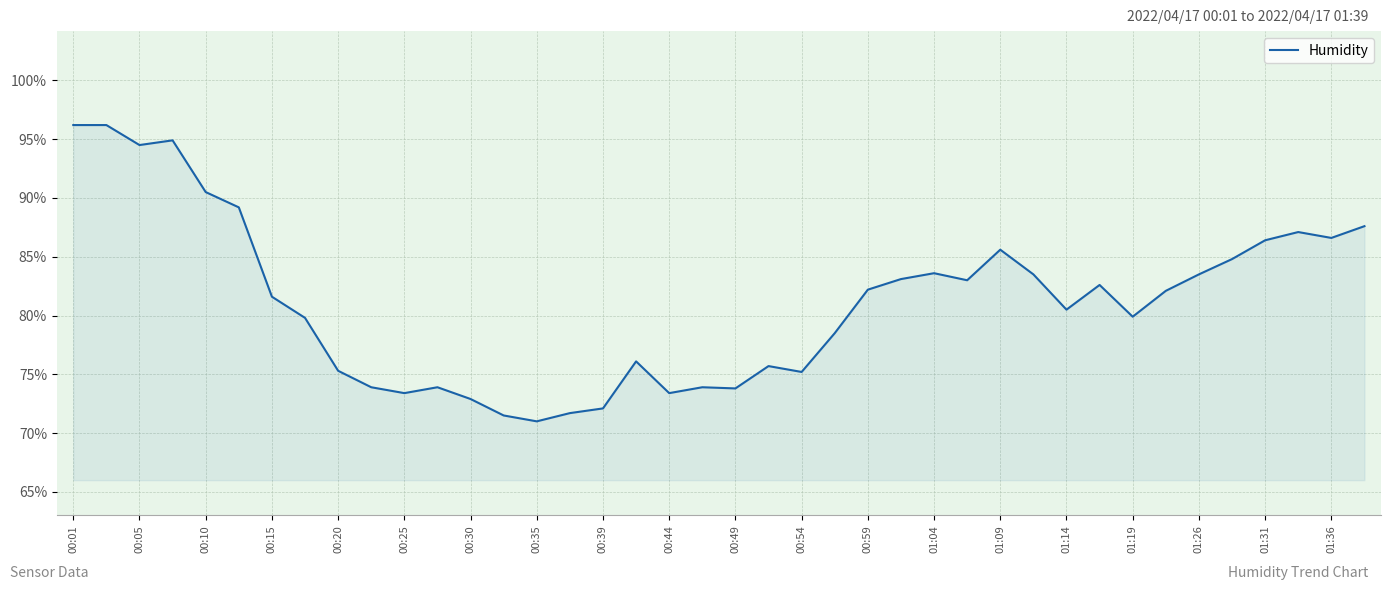

What is the smallest value displayed?

71.0